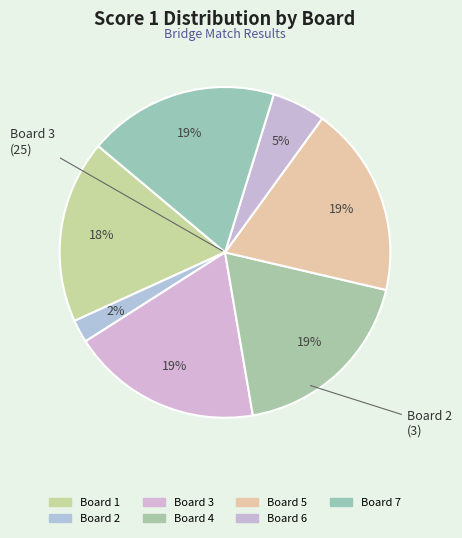

Rank the categories by value from lowest to highest.

Board 2, Board 6, Board 1, Board 3, Board 4, Board 5, Board 7